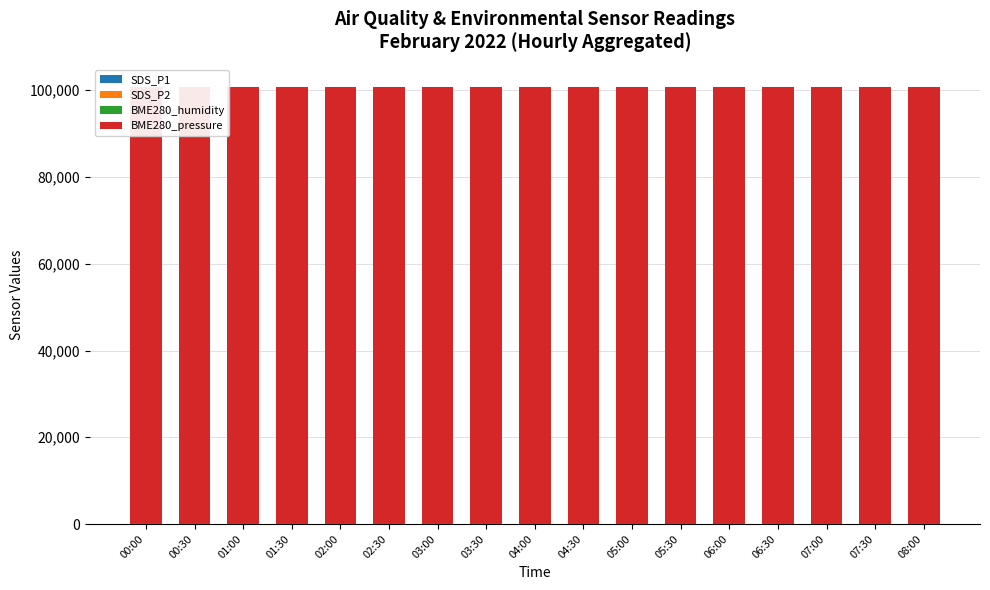

Which series has the largest total across all categories?

BME280_pressure